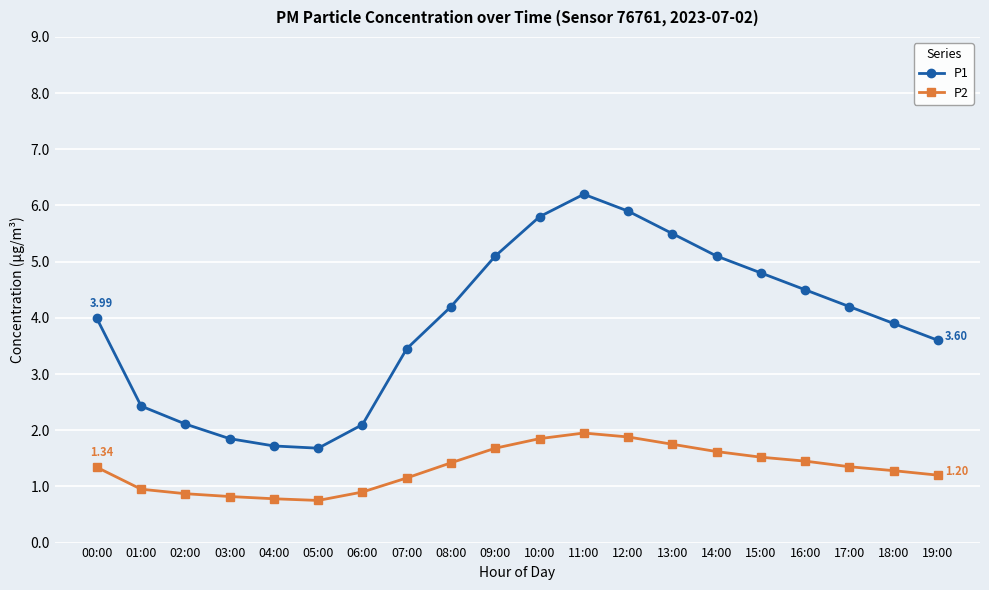

True or false: P1 has more than 2 interior local peaks.

False